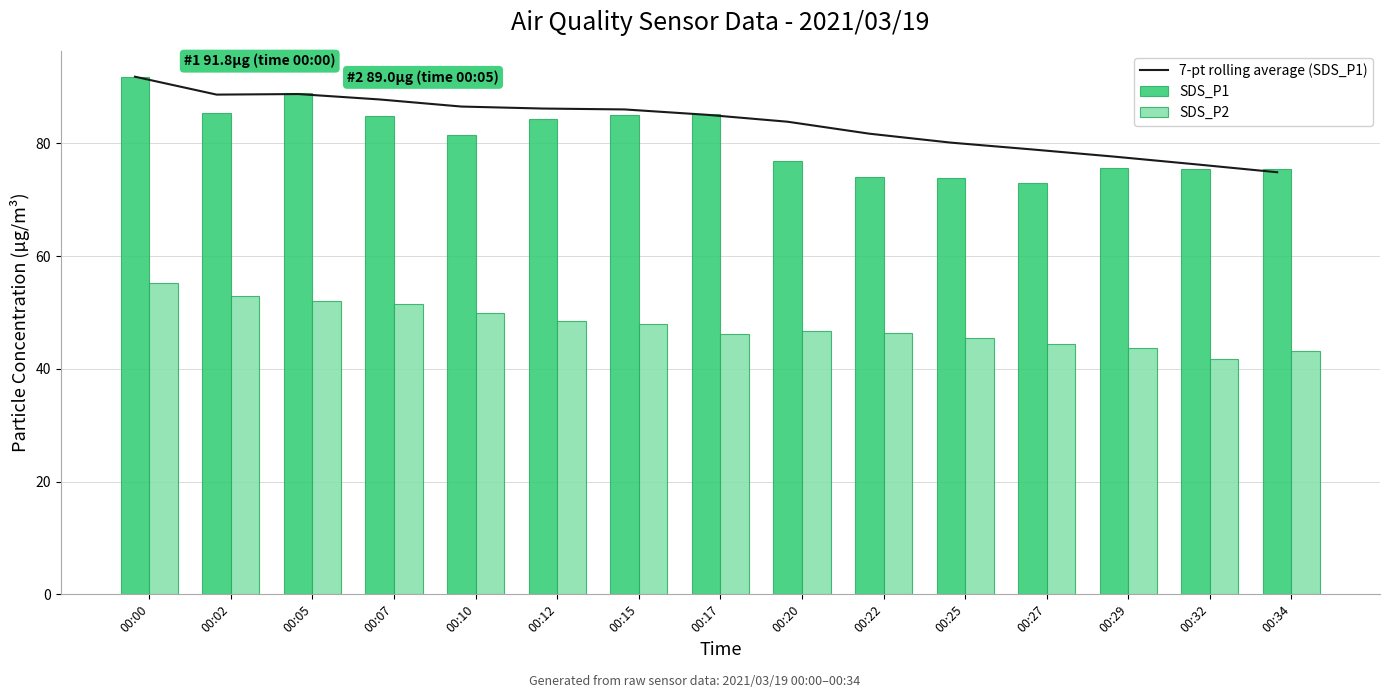

Reading left to right, extract all data points from this chart.

7-pt rolling average (SDS_P1): 00:00=91.8	00:02=88.7	00:05=88.8	00:07=87.8	00:10=86.6	00:12=86.2	00:15=86.0	00:17=85.1	00:20=83.9	00:22=81.7	00:25=80.2	00:27=78.9	00:29=77.7	00:32=76.3	00:34=74.9
SDS_P1: 00:00=91.8	00:02=85.5	00:05=89.0	00:07=84.9	00:10=81.5	00:12=84.4	00:15=85.1	00:17=85.2	00:20=76.8	00:22=74.1	00:25=73.8	00:27=73.0	00:29=75.6	00:32=75.5	00:34=75.4
SDS_P2: 00:00=55.3	00:02=52.9	00:05=52.1	00:07=51.5	00:10=49.9	00:12=48.6	00:15=47.9	00:17=46.1	00:20=46.7	00:22=46.5	00:25=45.4	00:27=44.4	00:29=43.8	00:32=41.8	00:34=43.2